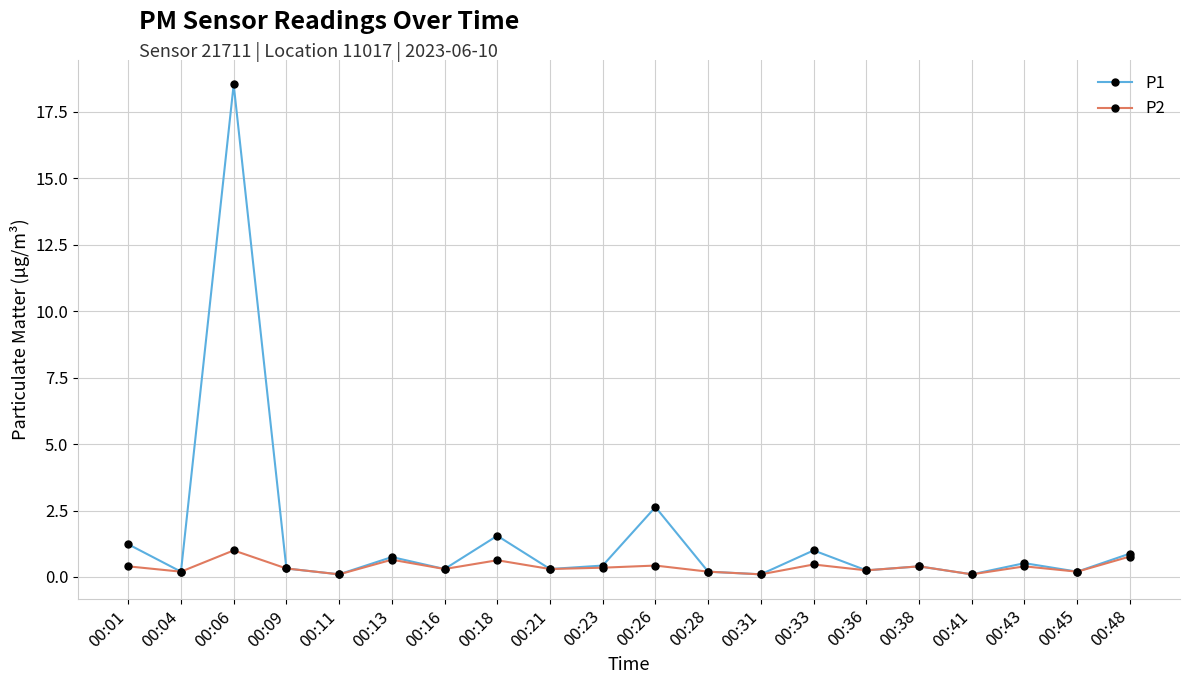

Does the chart have visible grid lines?

Yes